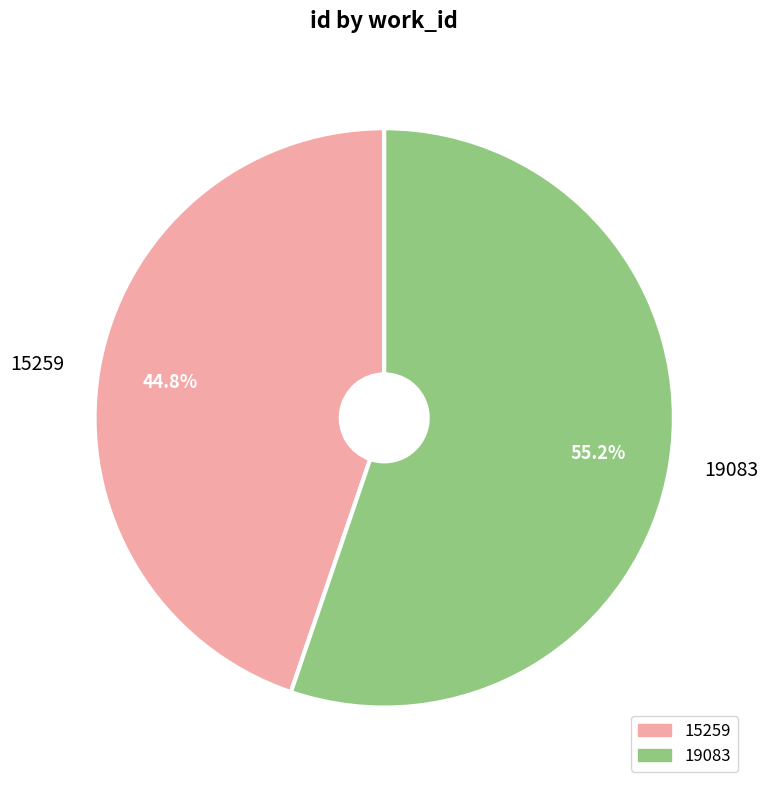

Count the number of slices in the pie.

2